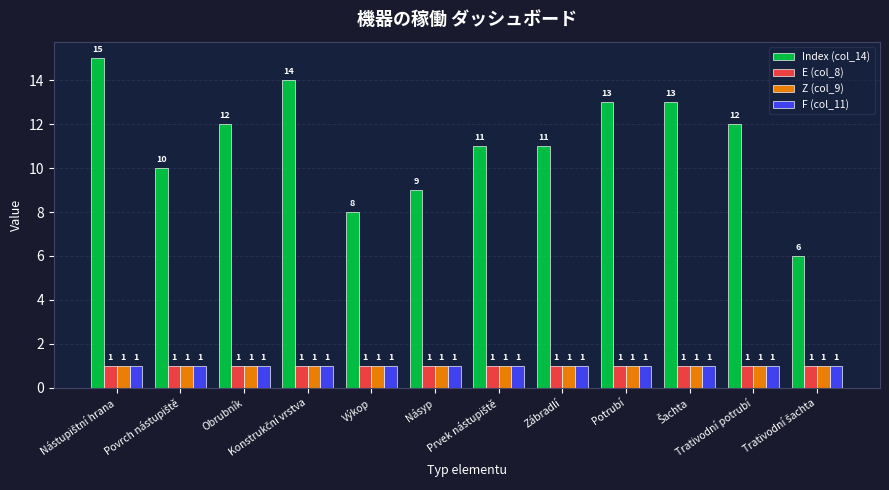

Which series has the widest spread of values?

Index (col_14)